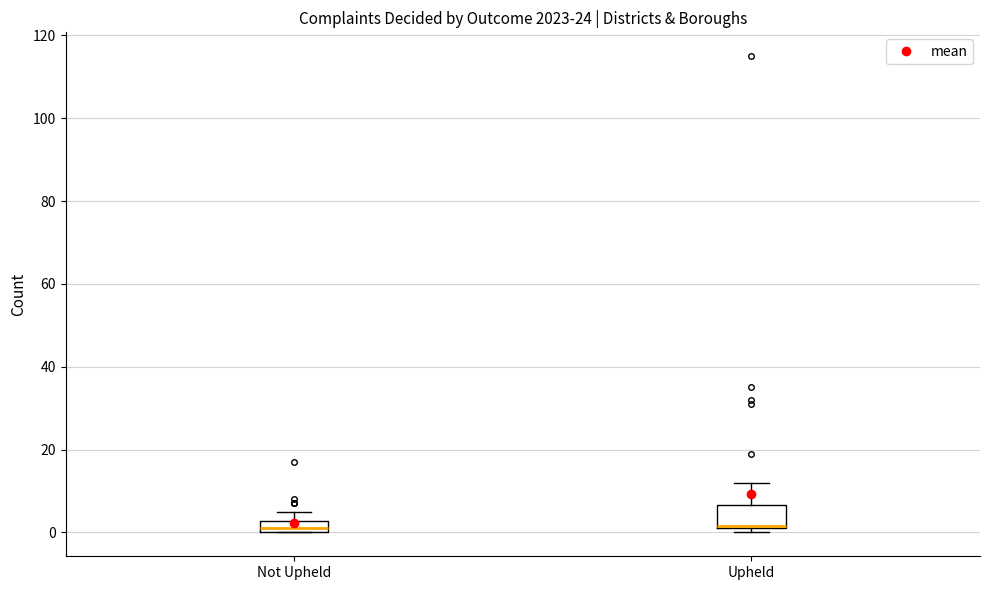

Which box is the tallest, from its lower edge to its upper edge?

Upheld